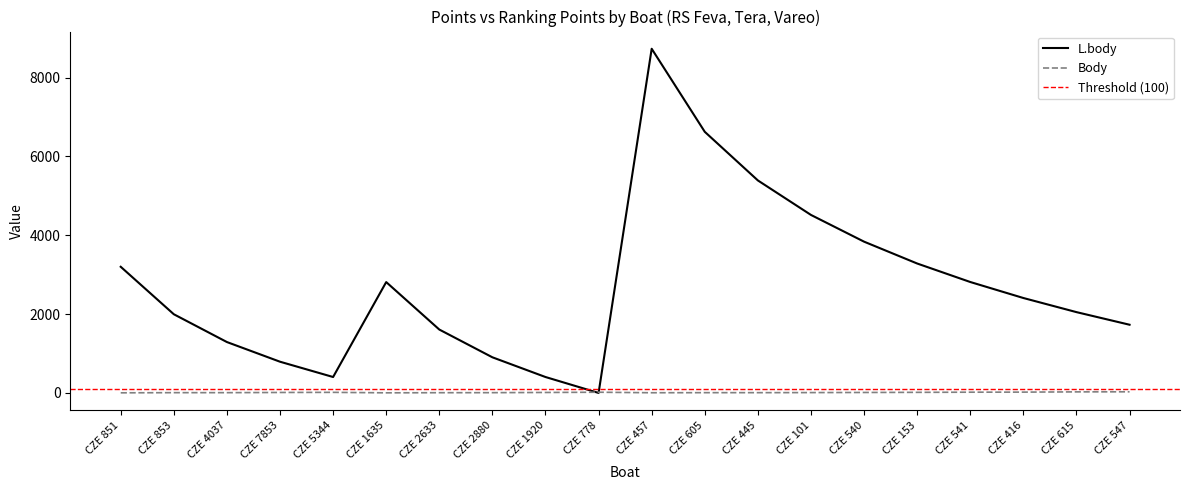

What is the label of the 3rd point from the left?

CZE 4037